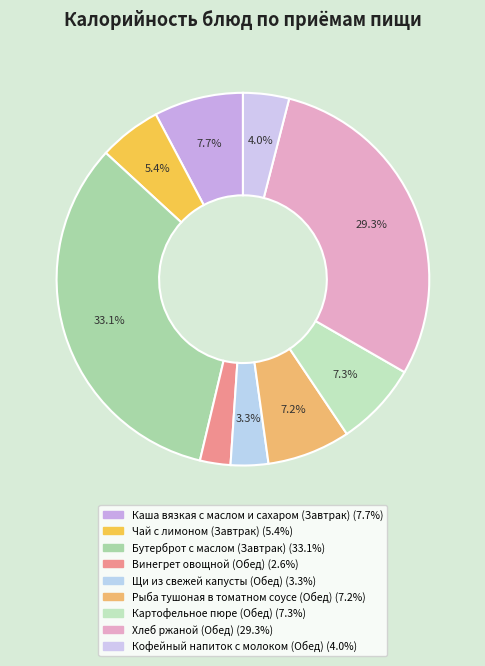

Combined, do Рыба тушоная в томатном соусе (Обед) and Щи из свежей капусты (Обед) account for over 50%?

No